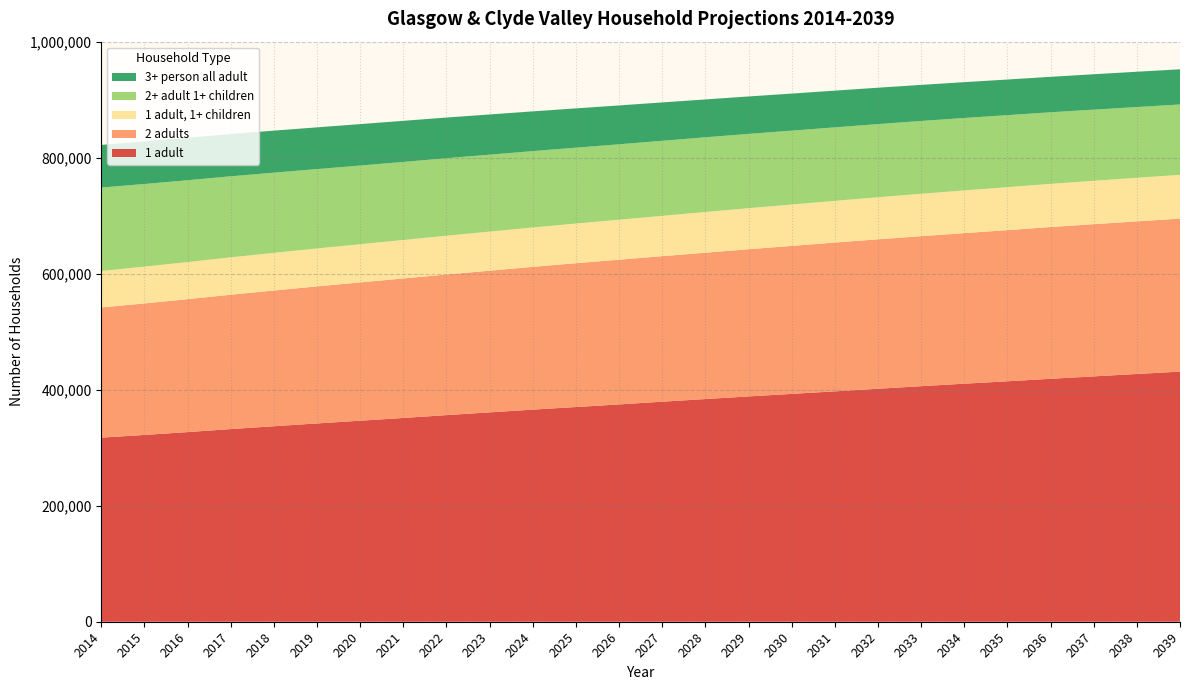

Reading left to right, what are all the values shown in this chart?

1 adult: 317528	322190	327116	332291	337216	342034	346736	351460	356364	361115	365851	370352	374823	379520	384096	388618	393000	397349	401873	406285	410586	414742	419024	423192	427339	431430
2 adults: 224499	226845	229258	231777	234092	236396	238553	240662	242587	244389	246256	248021	249651	251011	252434	253843	255235	256667	257719	258747	259688	260709	261771	262514	263249	263887
1 adult, 1+ children: 63001	63493	63987	64509	64959	65412	65881	66360	66888	67398	67933	68446	68957	69584	70217	70849	71406	71983	72595	73146	73695	74139	74518	74849	75208	75608
2+ adult 1+ children: 143865	142508	141135	139712	138314	136885	135658	134604	133660	132681	131717	130849	130064	129469	128800	128134	127402	126694	126160	125553	124936	124173	123405	122714	121957	121242
3+ person all adult: 73532	73484	73273	72918	72495	72015	71503	70925	70174	69385	68564	67788	67047	66173	65356	64577	63935	63374	62770	62254	61786	61456	61196	61043	60911	60724